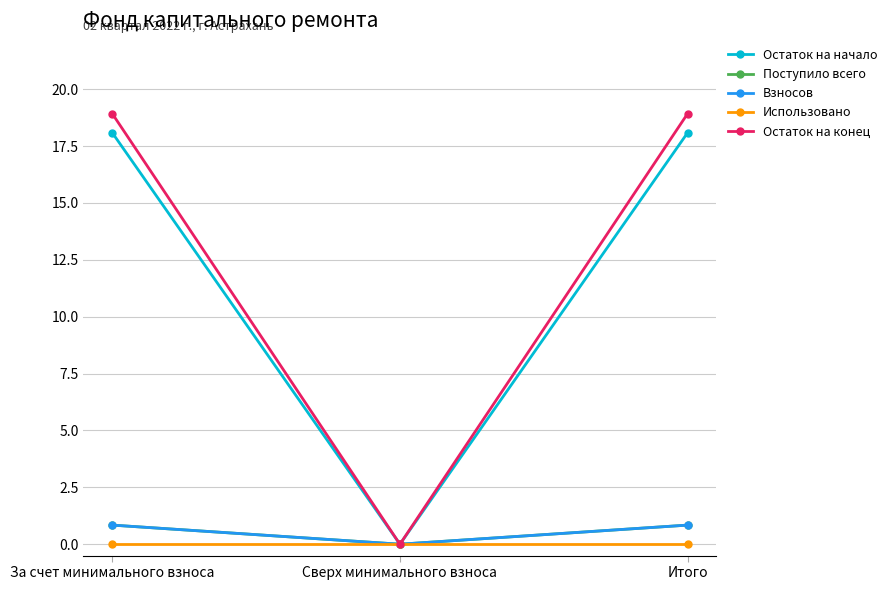

Where is Остаток на начало nearest to the value 9?

Сверх минимального взноса